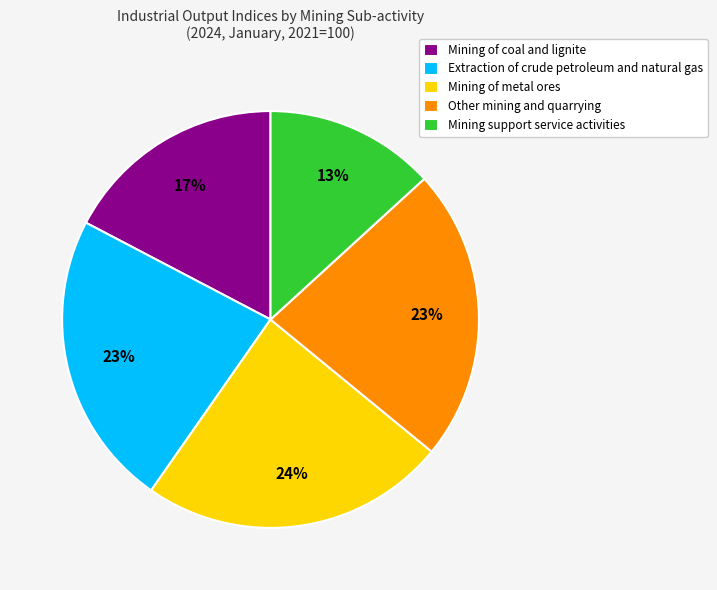

Does Mining support service activities represent more than half of the total?

No